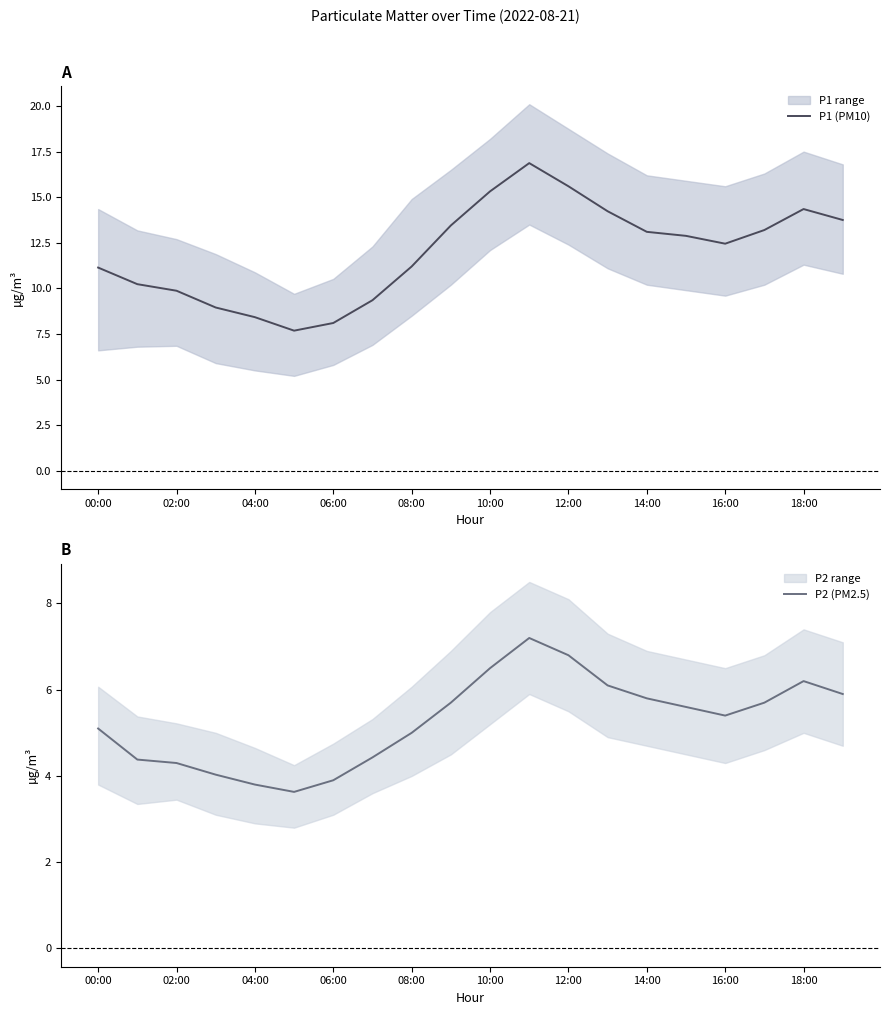

The value of P1 (PM10) at 02:00 is 4.9. True or false?

False